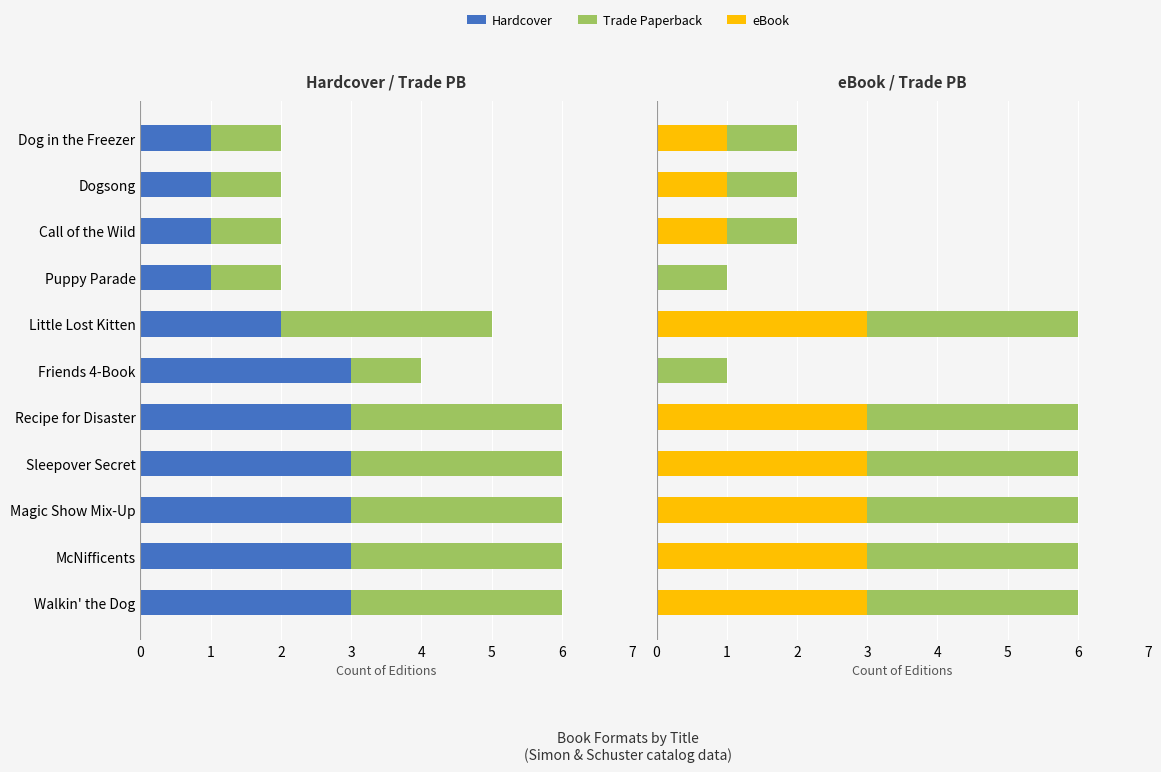

What is the maximum value for Trade Paperback?

3